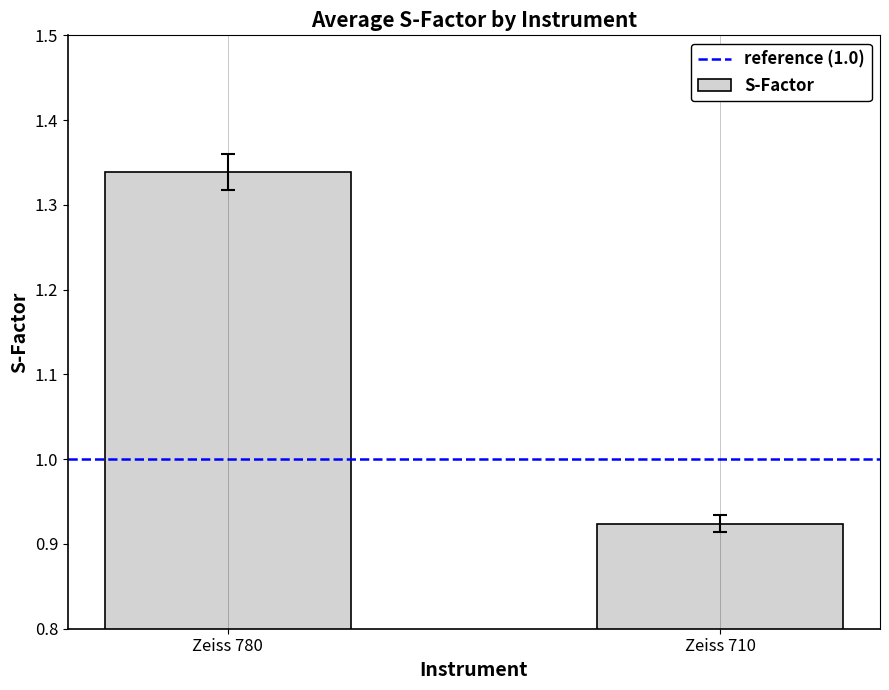

True or false: the data shows 1.2 at Zeiss 710.

False